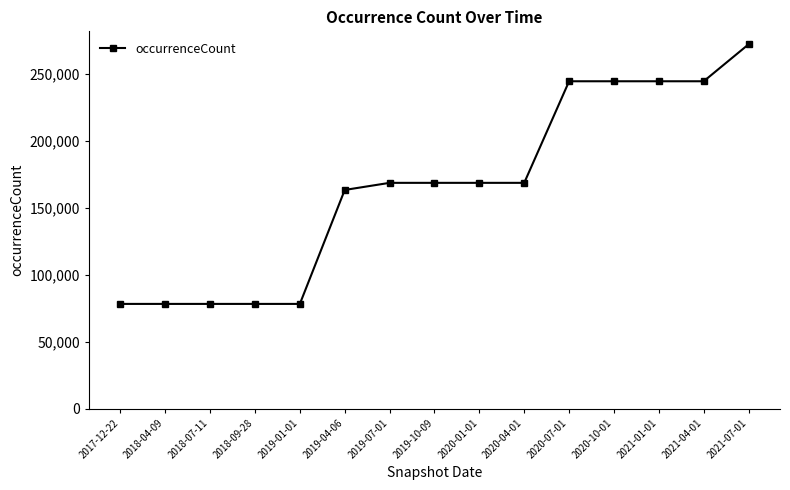

What is the change in value from 2017-12-22 to 2019-04-06?

+85124